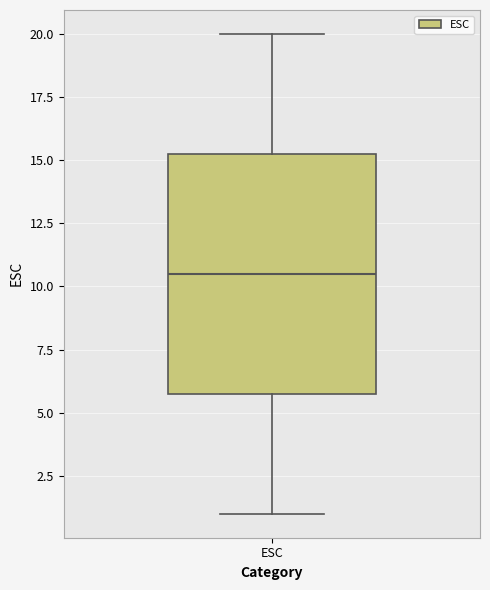

Transcribe this box plot: give where the median line is, the range the box spans, and where the two whiskers end, as read against the y-axis. The values are not printed on the chart, so give them approximately, as read against the axis.

median 10.5, box 6.0 to 15.5, whiskers 1.0 to 20.0